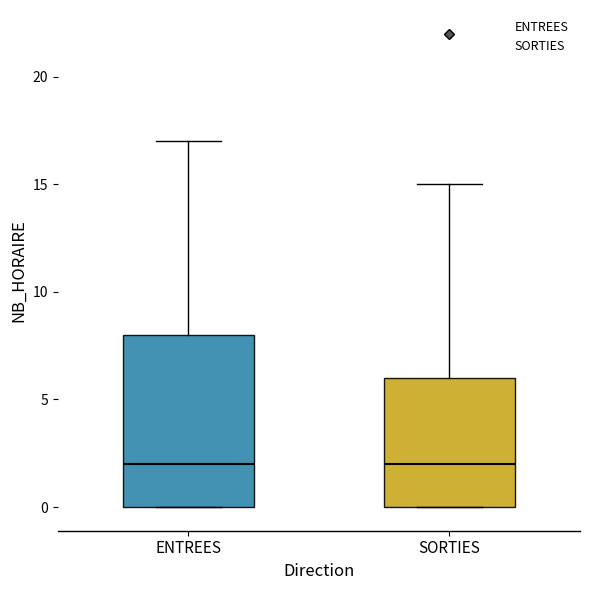

Comparing the boxes themselves (not the whiskers), which one is the tallest?

ENTREES